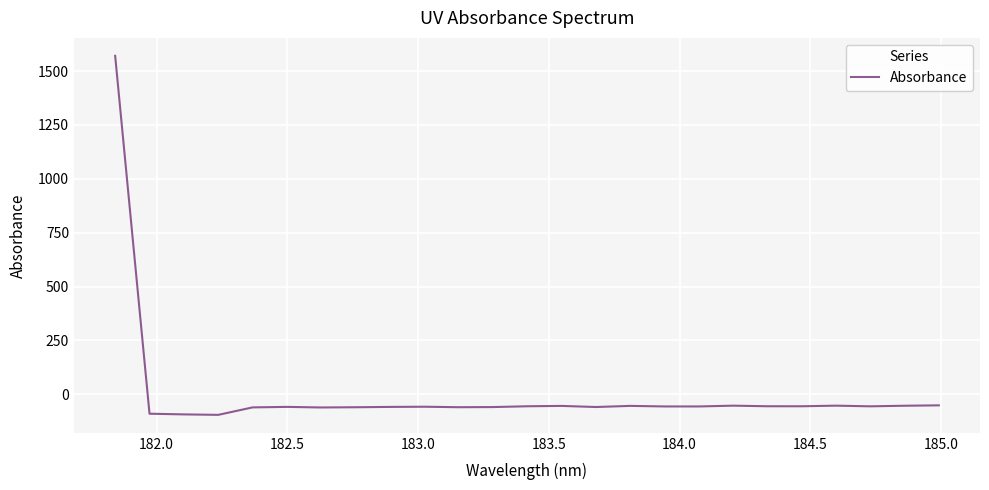

What is the difference between the maximum and minimum values?

1667.1